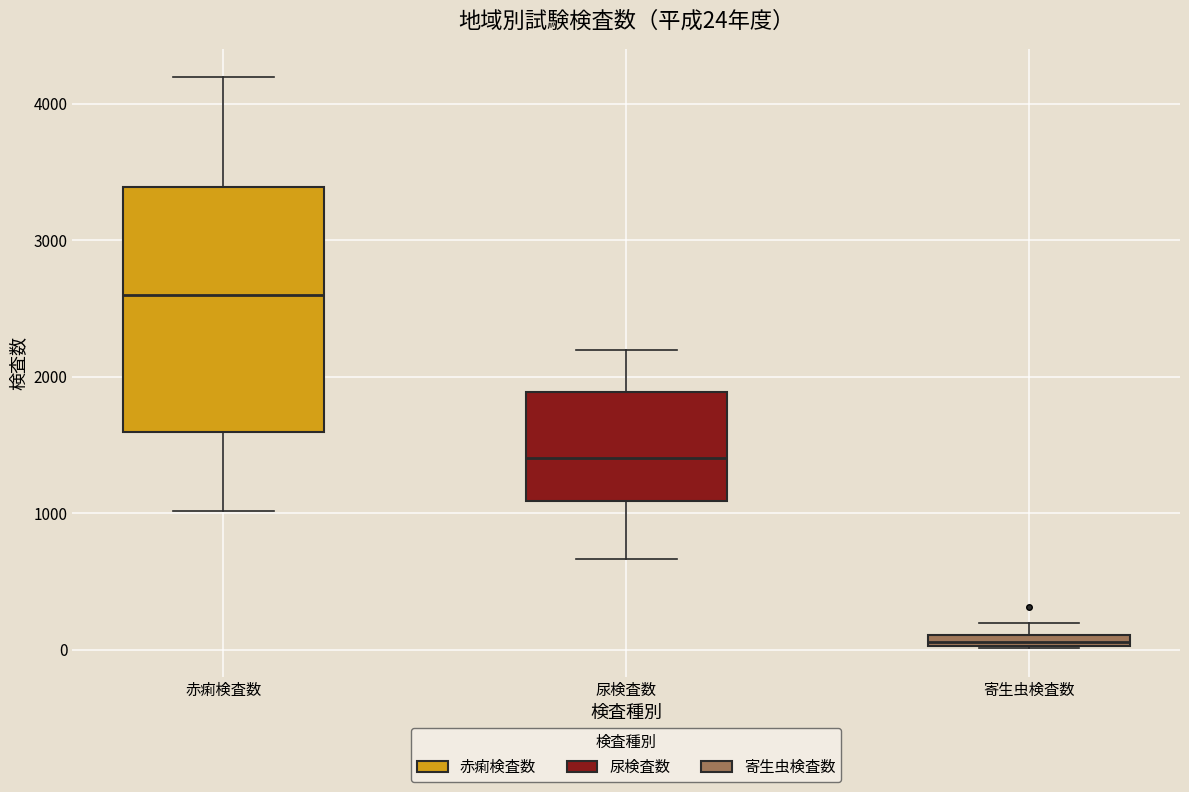

Which box's median line is the highest?

赤痢検査数